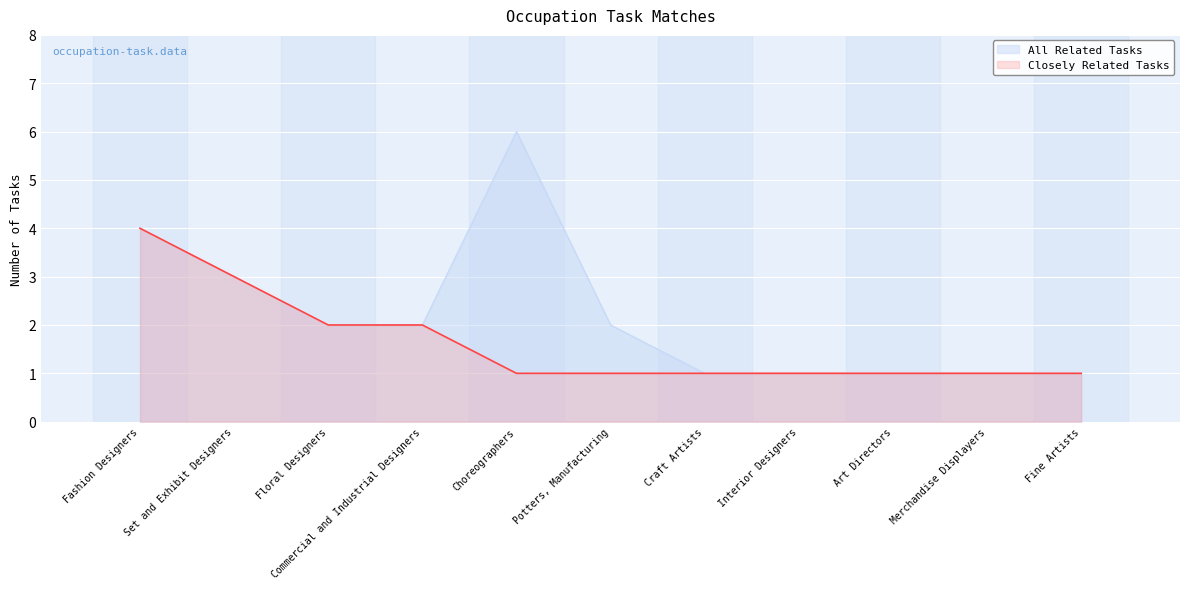

What position from the left is Commercial and Industrial Designers?

4